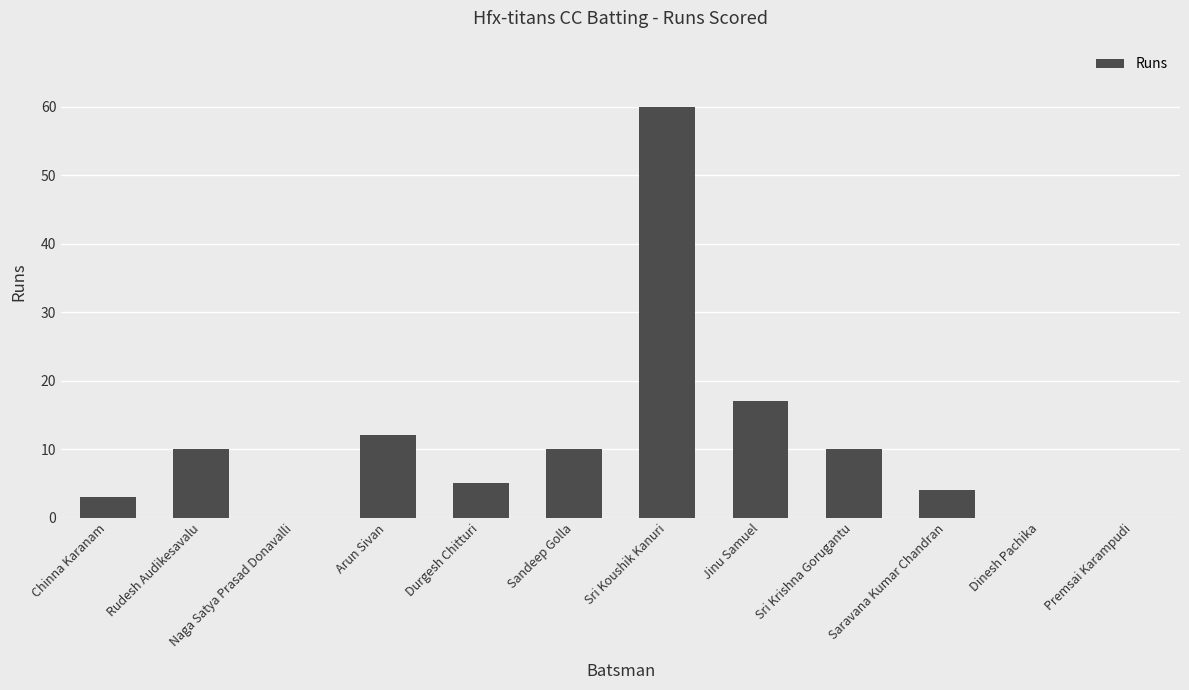

What is the sum of all values?

131